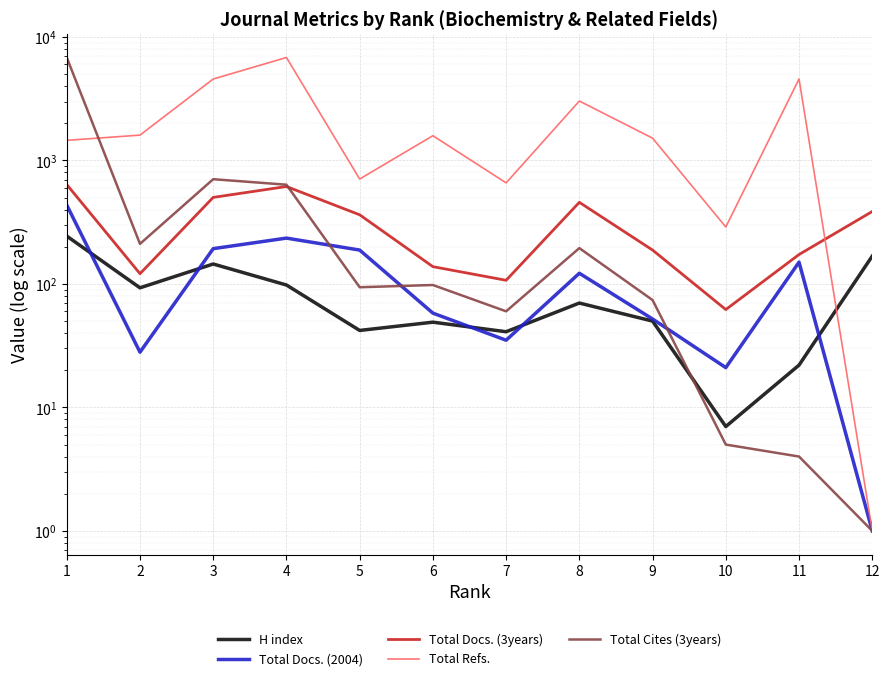

Is it true that Total Cites (3years) equals 94 at 5?

True